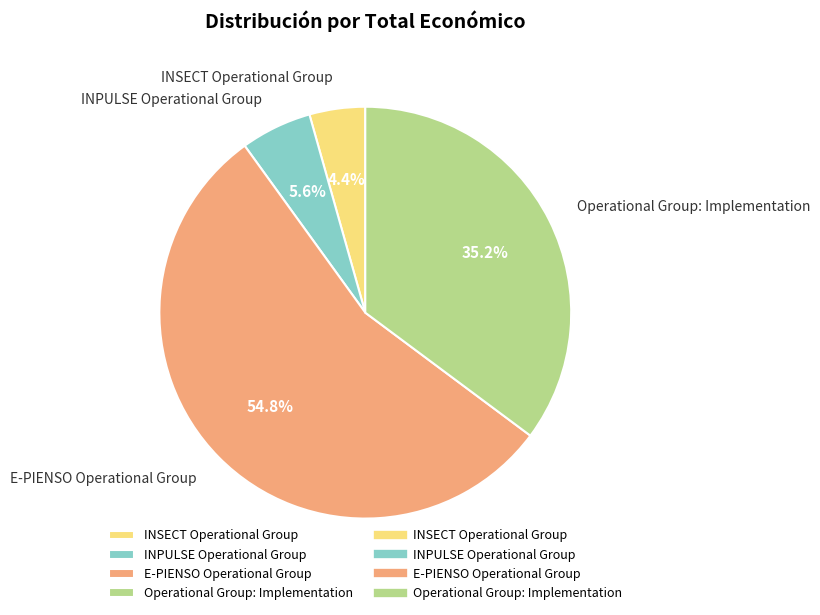

True or false: INSECT Operational Group accounts for 4% of the total.

True